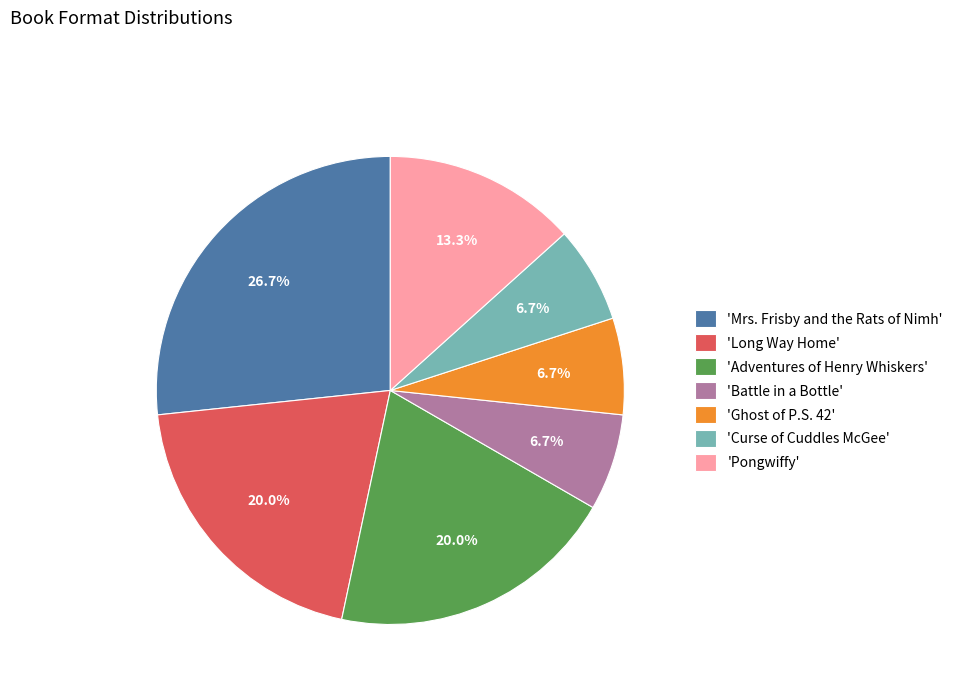

To the nearest percent, what is the difference between the largest and smallest slice percentages?

20%